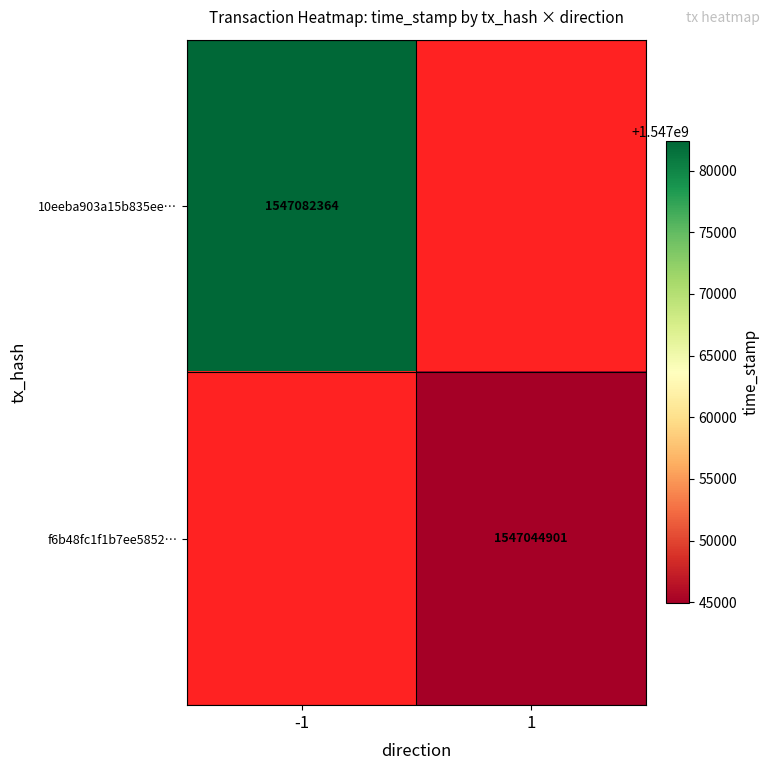

Is it true that 10eeba903a15b835ee… equals 2456560752 at -1?

False